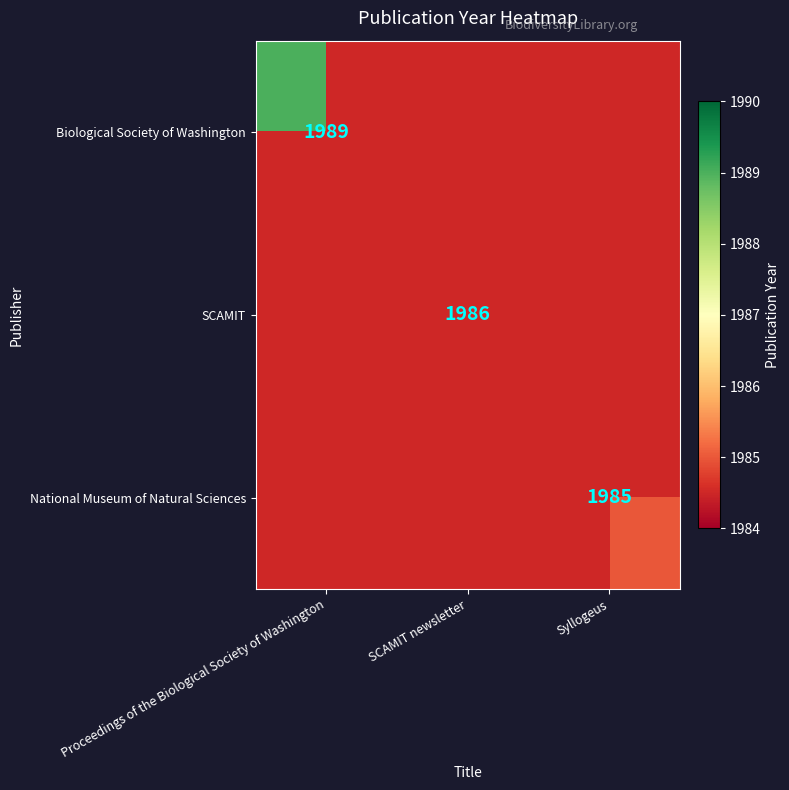

Is the value of SCAMIT at Syllogeus greater than the value of National Museum of Natural Sciences at SCAMIT newsletter?

No